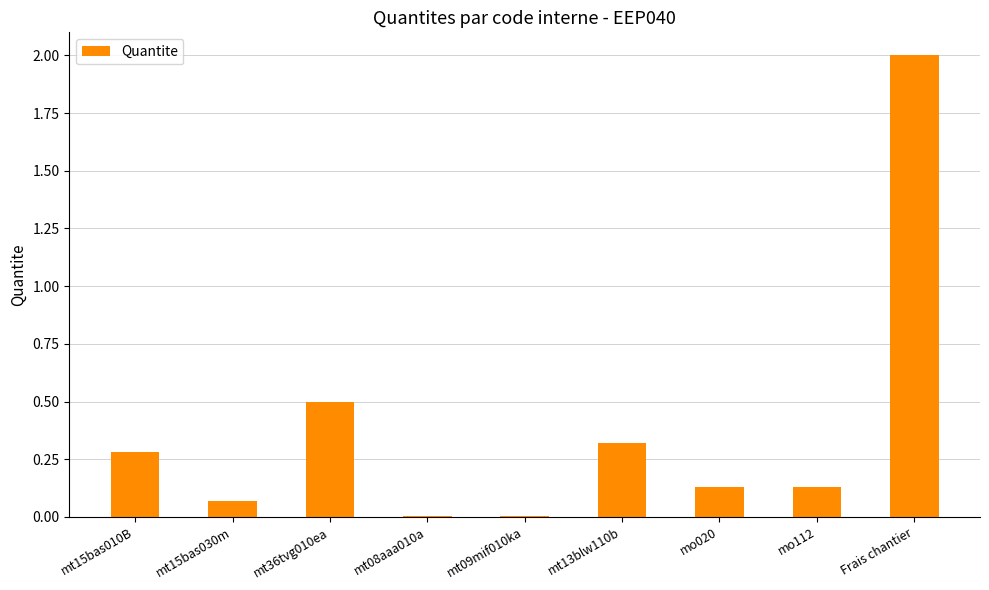

Are the bars horizontal?

No